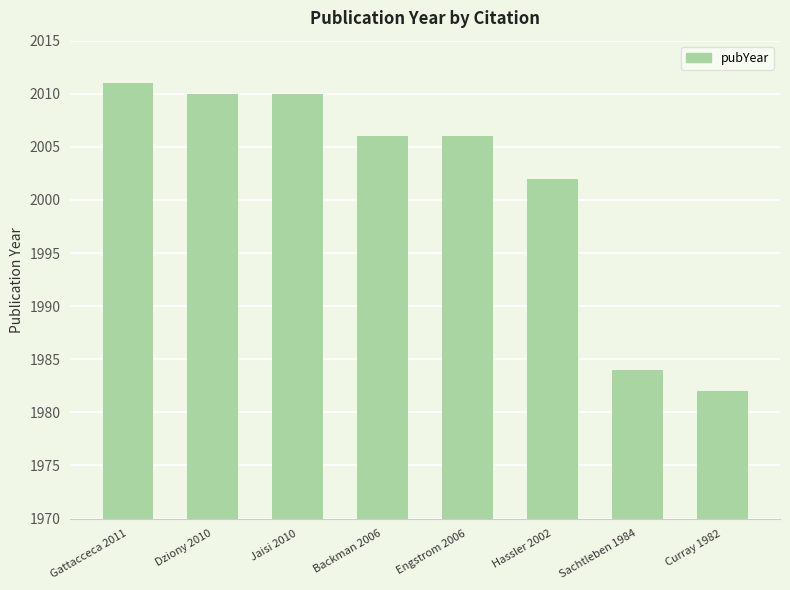

Reading left to right, what are all the values shown in this chart?

Gattacceca 2011=2011	Dziony 2010=2010	Jaisi 2010=2010	Backman 2006=2006	Engstrom 2006=2006	Hassler 2002=2002	Sachtleben 1984=1984	Curray 1982=1982